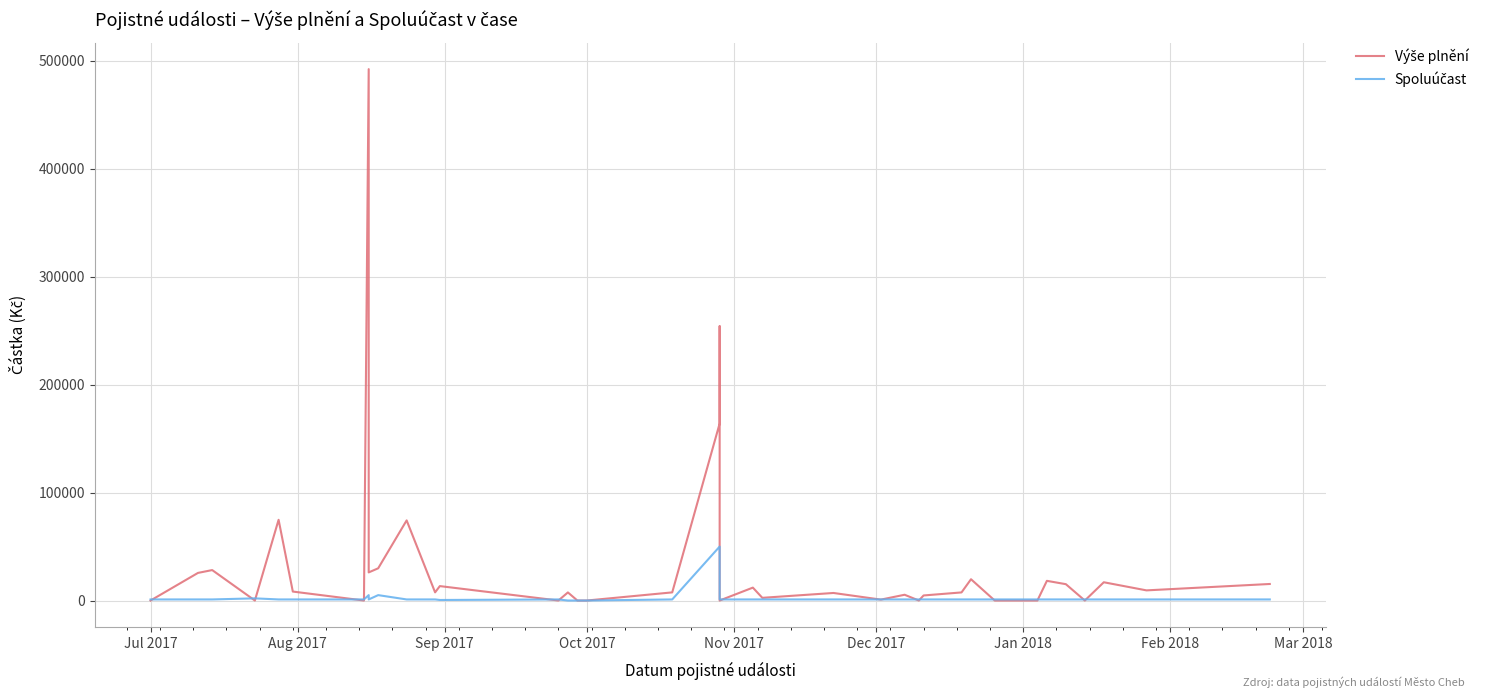

How many interior local valleys does the Spoluúčast series have?

2